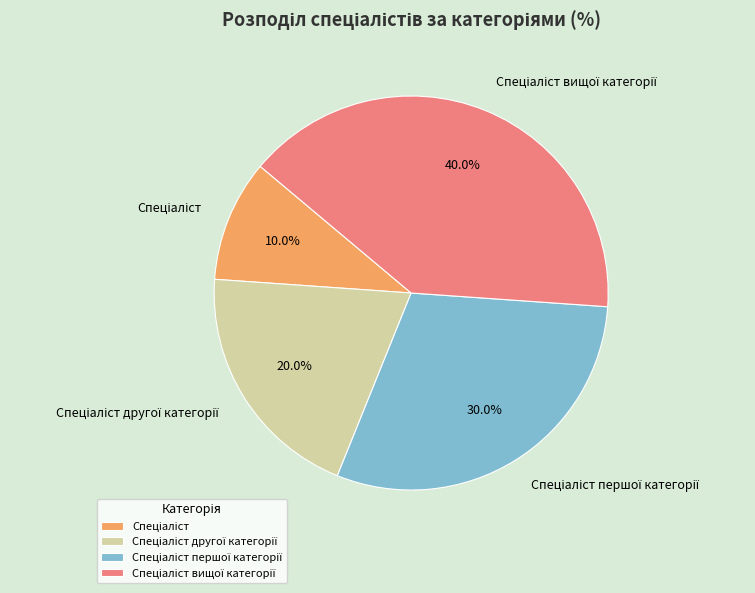

Is there a majority slice in this chart?

No